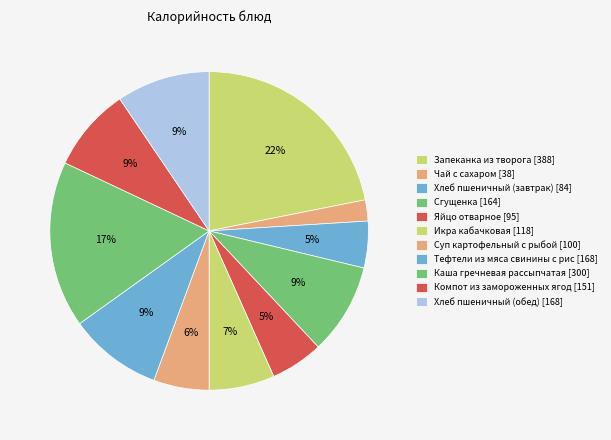

To the nearest percent, what portion does Хлеб пшеничный (завтрак) represent?

5%